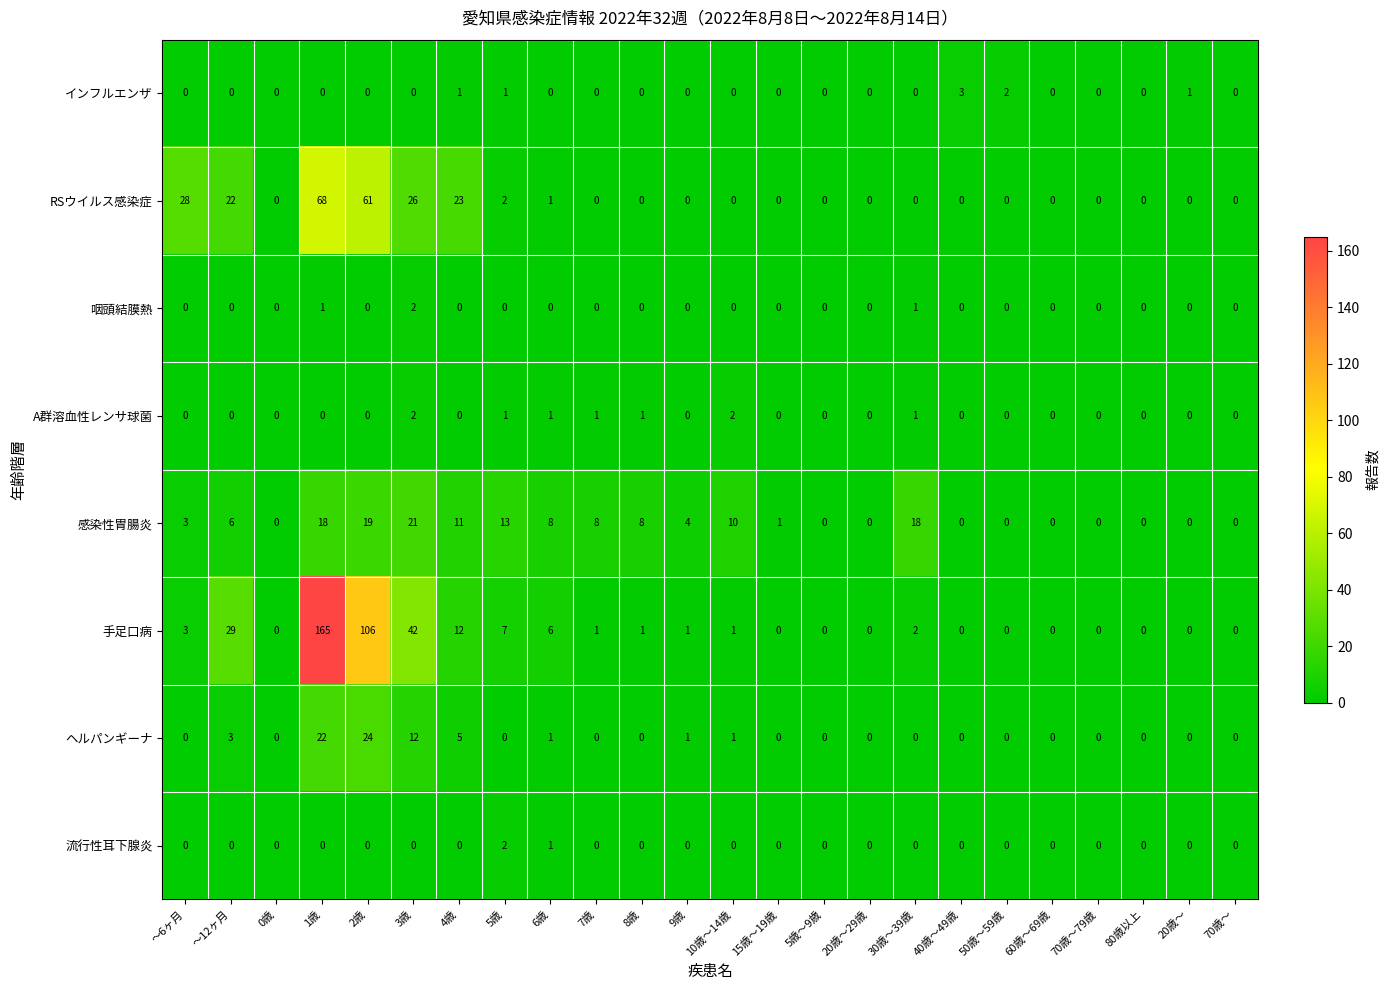

What is the spread (max minus min) of values at 7歳?

8